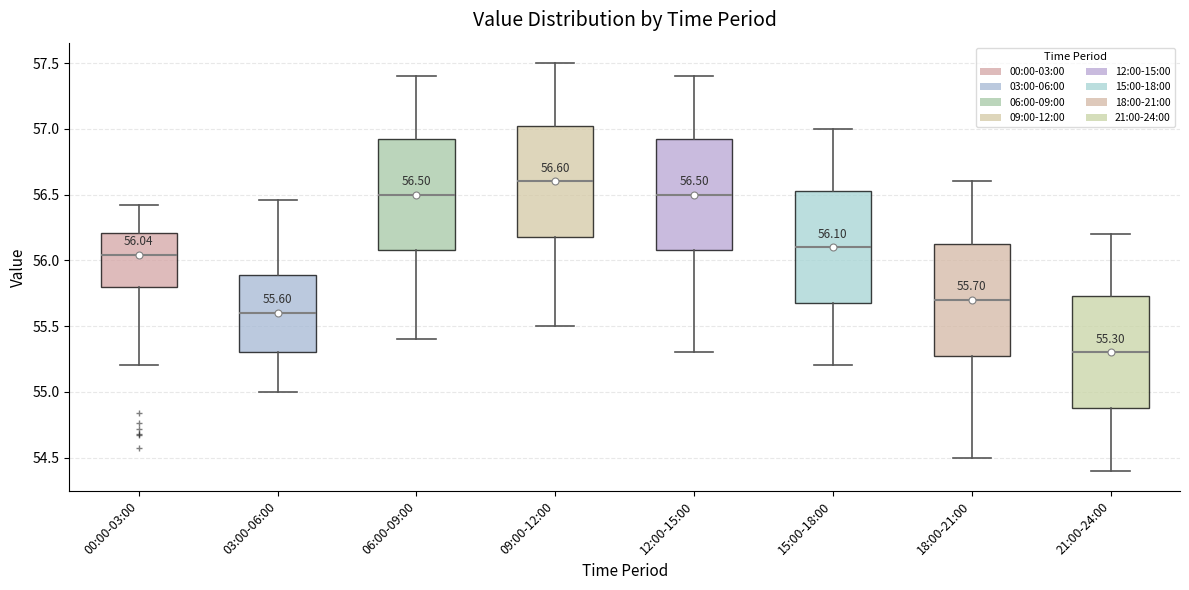

Which box's median line is the lowest?

21:00-24:00